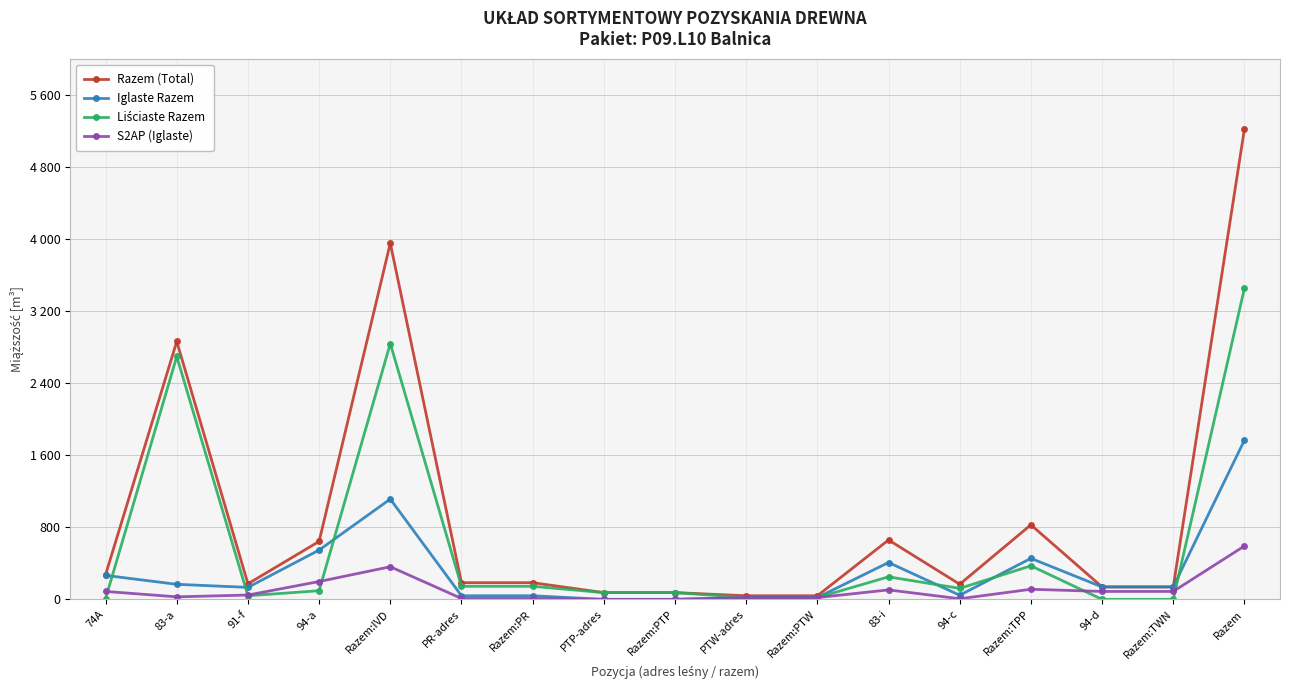

Reading right to left, what are all the values shown in this chart?

Razem (Total): 5217	138	138	827	168	659	40	40	75	75	185	185	3952	643	173	2862	274
Iglaste Razem: 1766	138	138	455	46	409	20	20	0	0	40	40	1113	547	133	167	266
Liściaste Razem: 3451	0	0	372	122	250	20	20	75	75	145	145	2839	96	40	2695	8
S2AP (Iglaste): 592	88	88	112	7	105	20	20	0	0	10	10	362	198	48	28	88